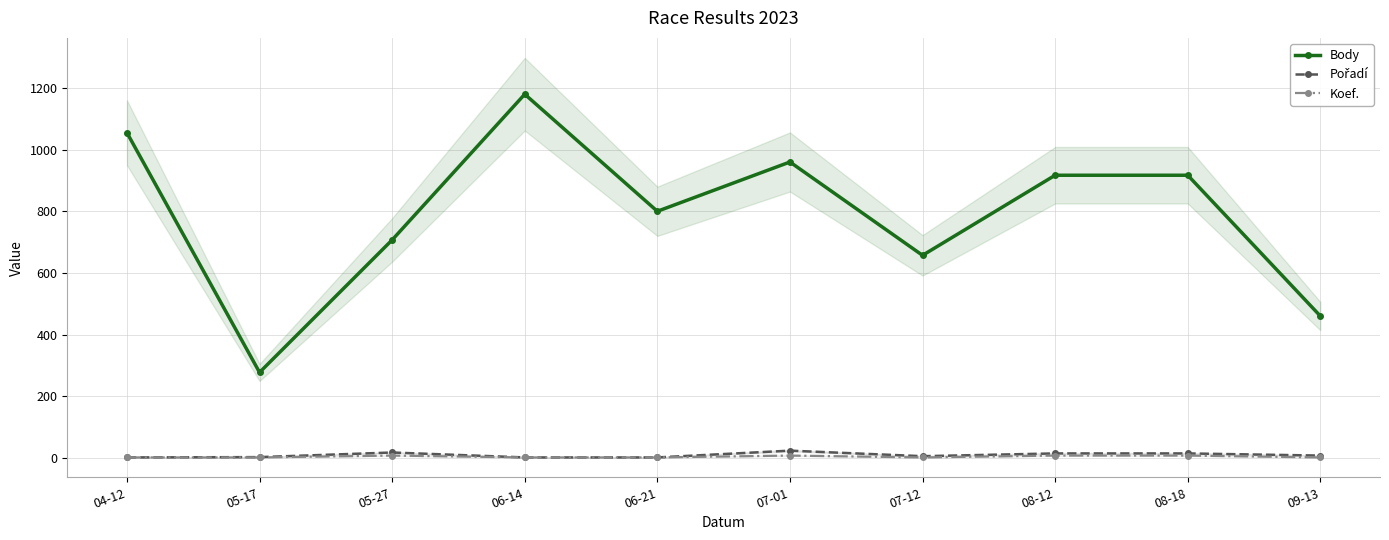

Reading left to right, extract all data points from this chart.

Body: 04-12=1055	05-17=277	05-27=707	06-14=1180	06-21=800	07-01=960	07-12=657	08-12=917	08-18=917	09-13=460
Pořadí: 04-12=1	05-17=2	05-27=17	06-14=1	06-21=1	07-01=23	07-12=5	08-12=14	08-18=14	09-13=7
Koef.: 04-12=1	05-17=1	05-27=7	06-14=1	06-21=1	07-01=7	07-12=1	08-12=7	08-18=7	09-13=1